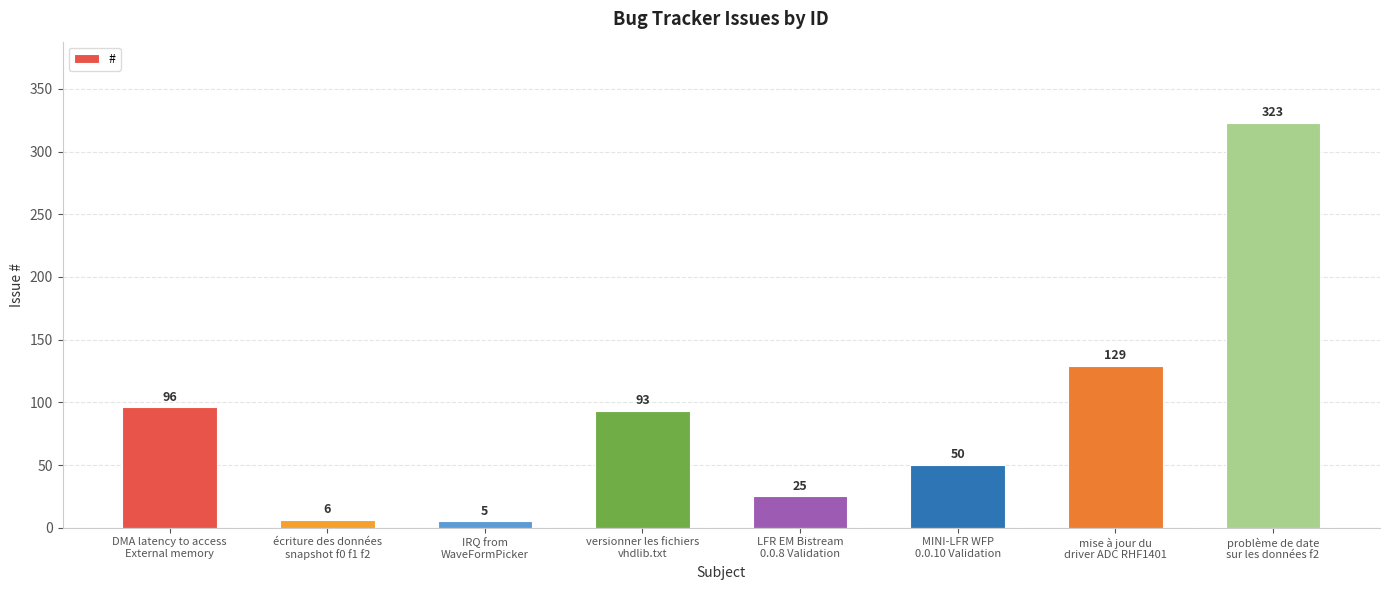

True or false: the data shows 213 at mise à jour du
driver ADC RHF1401.

False